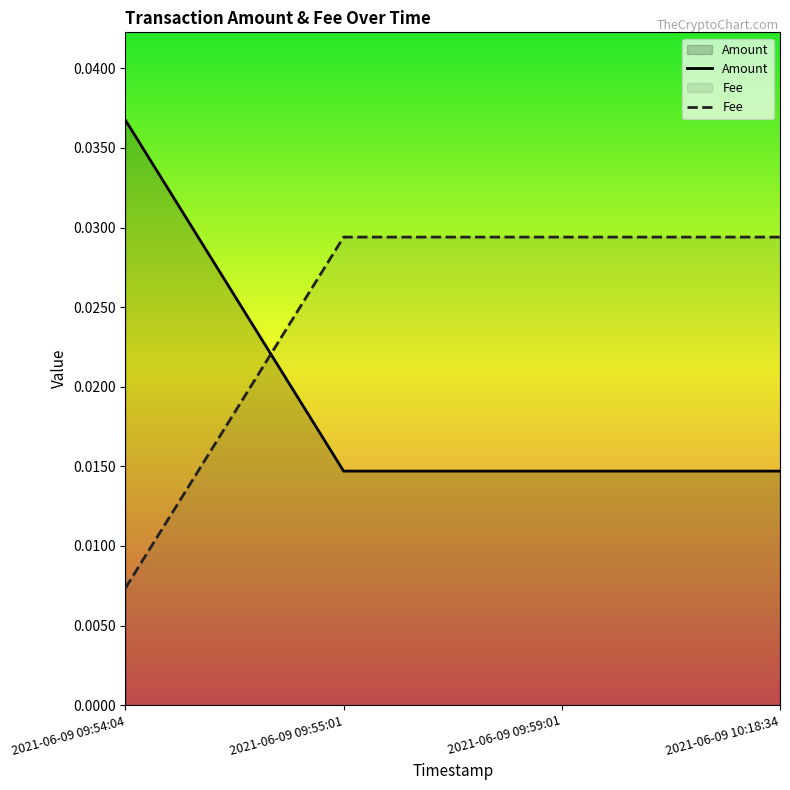

Count the Fee values in the range 0 to 1.

4